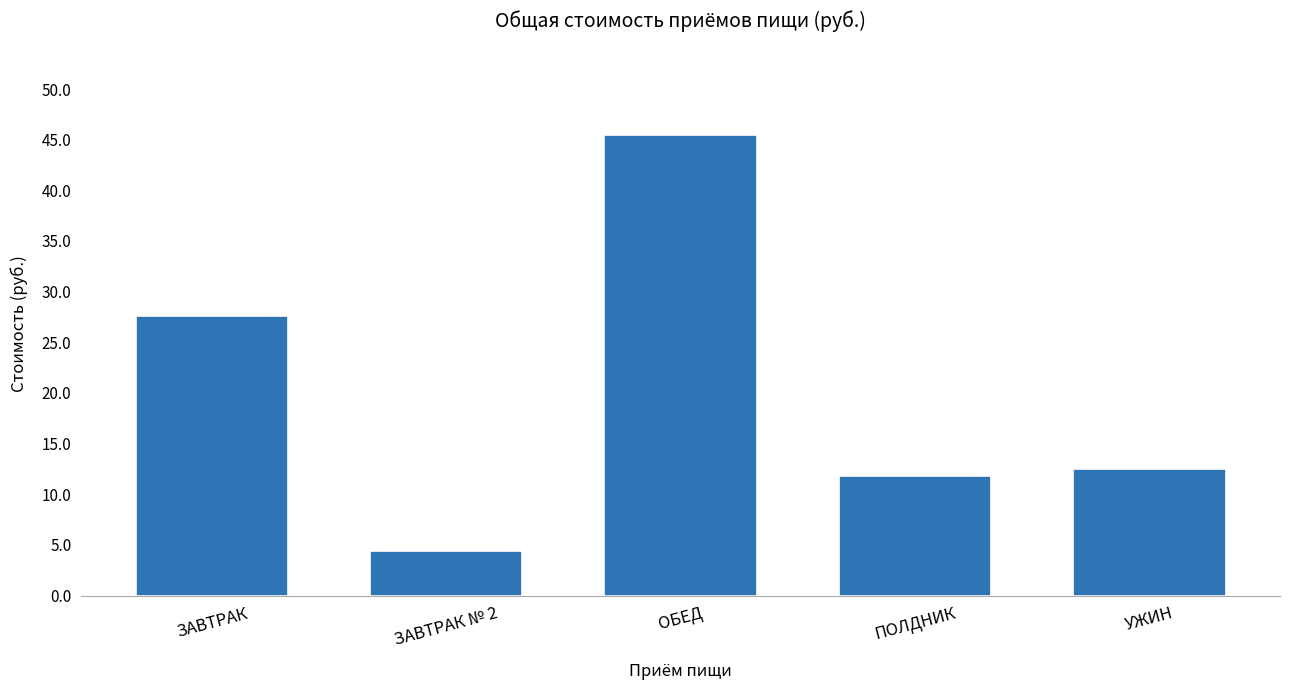

Are the bars grouped side by side (vs. stacked)?

No